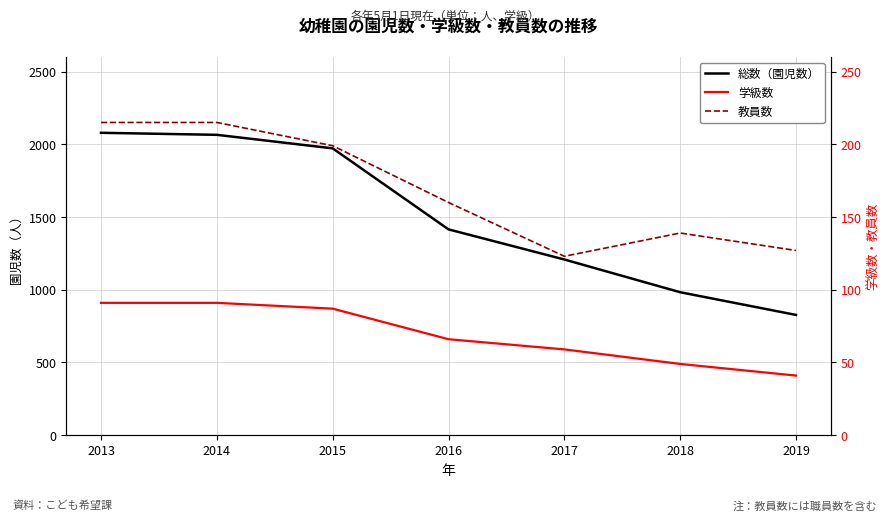

What is the minimum value shown in the chart?

41